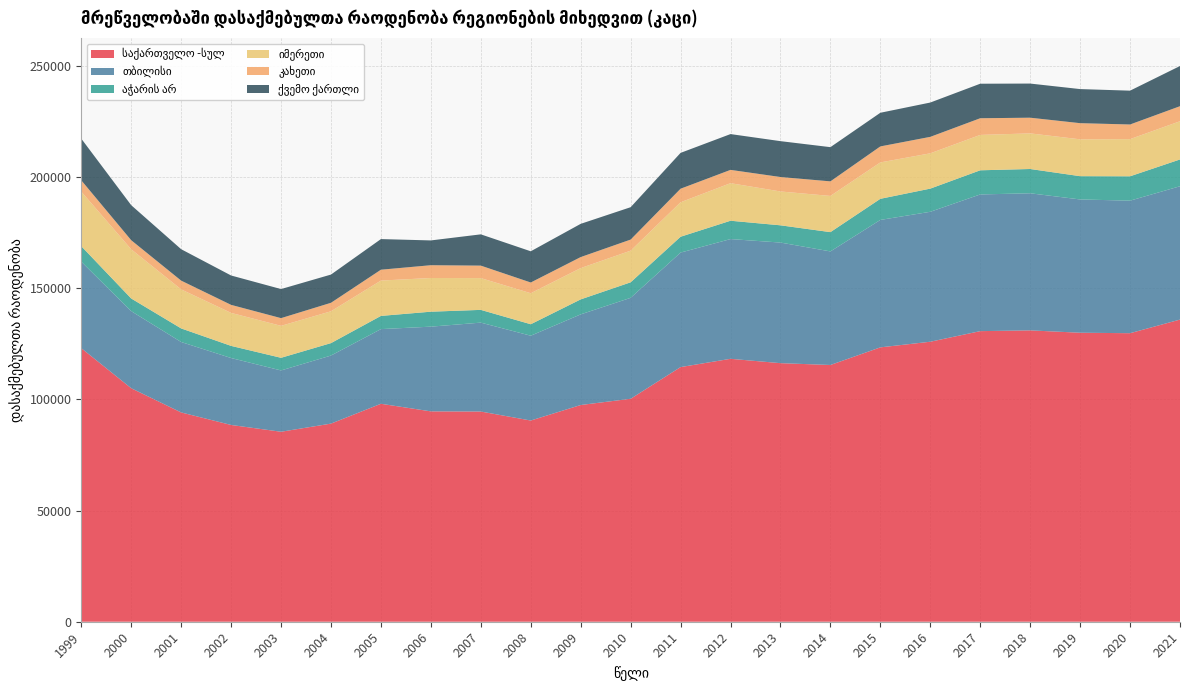

Reading right to left, list all the values displayed in this chart.

საქართველო -სულ: 2021=135883	2020=129759	2019=129970	2018=131029	2017=130688	2016=125923	2015=123392	2014=115463	2013=116285	2012=118244	2011=114521	2010=100266	2009=97463	2008=90487	2007=94532	2006=94607	2005=98022	2004=89100	2003=85441	2002=88490	2001=94124	2000=105010	1999=123025
თბილისი: 2021=59964	2020=59606	2019=59941	2018=61656	2017=61476	2016=58439	2015=57312	2014=51077	2013=54242	2012=53847	2011=51493	2010=45399	2009=40762	2008=38144	2007=39985	2006=38101	2005=33577	2004=30613	2003=27568	2002=30107	2001=31673	2000=34668	1999=38910
აჭარის არ: 2021=12049	2020=10959	2019=10466	2018=10920	2017=10858	2016=10422	2015=9494	2014=8670	2013=7752	2012=8244	2011=7130	2010=6980	2009=6742	2008=5161	2007=5732	2006=6726	2005=5937	2004=5592	2003=5687	2002=5456	2001=6112	2000=5690	1999=6958
იმერეთი: 2021=17185	2020=16717	2019=16572	2018=16017	2017=15908	2016=15871	2015=16366	2014=16280	2013=15222	2012=16892	2011=15505	2010=14232	2009=14070	2008=13946	2007=14293	2006=15151	2005=15891	2004=14311	2003=14371	2002=14837	2001=17556	2000=22132	1999=24531
კახეთი: 2021=6765	2020=6581	2019=7267	2018=7053	2017=7501	2016=7407	2015=7198	2014=6554	2013=6498	2012=5983	2011=6091	2010=4986	2009=4957	2008=4823	2007=5609	2006=5751	2005=4886	2004=3820	2003=3467	2002=3613	2001=3937	2000=4071	1999=5092
ქვემო ქართლი: 2021=18071	2020=15213	2019=15329	2018=15352	2017=15527	2016=15430	2015=15130	2014=15384	2013=16130	2012=16101	2011=16113	2010=14561	2009=14946	2008=14035	2007=14065	2006=11148	2005=13775	2004=12694	2003=13075	2002=13207	2001=14131	2000=15755	1999=18736